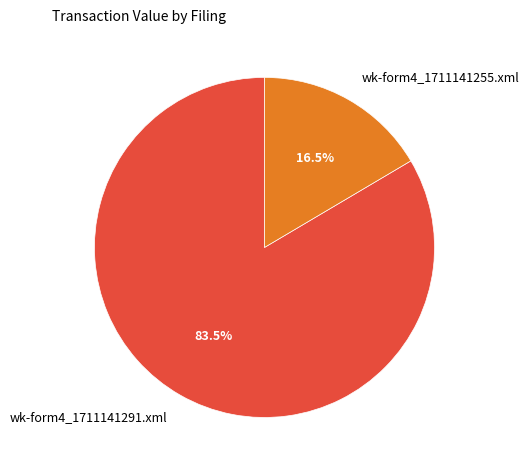

Is there a majority slice in this chart?

Yes